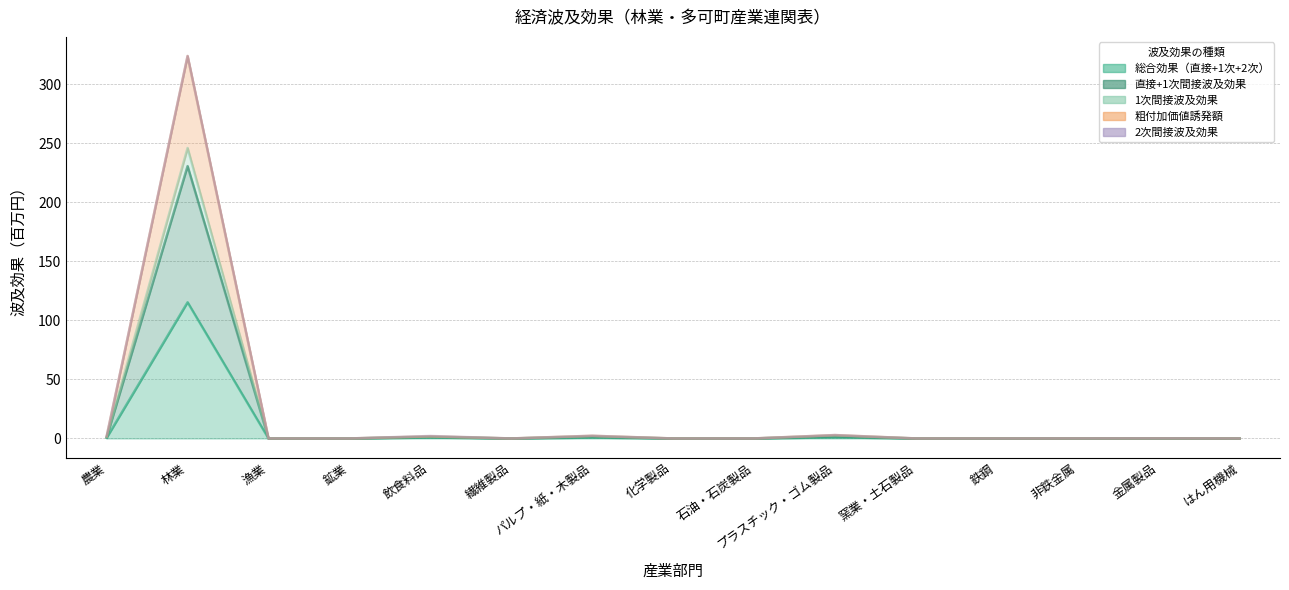

What is the spread (max minus min) of values at 飲食料品?

1.1